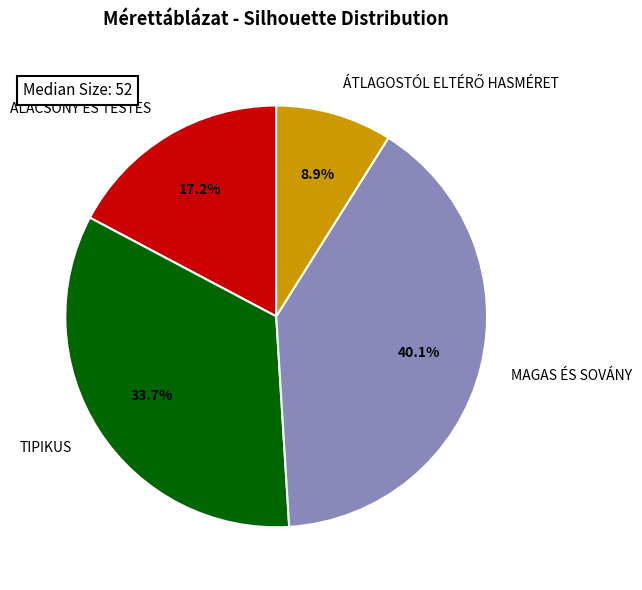

Combined, do ALACSONY ÉS TESTES and MAGAS ÉS SOVÁNY account for over 50%?

Yes